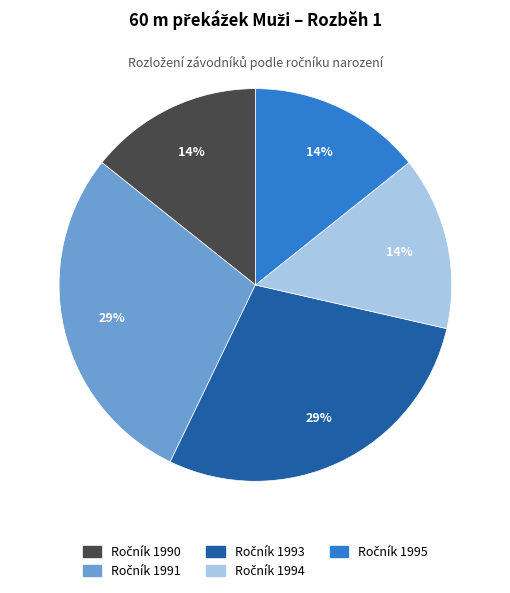

Is there a majority slice in this chart?

No